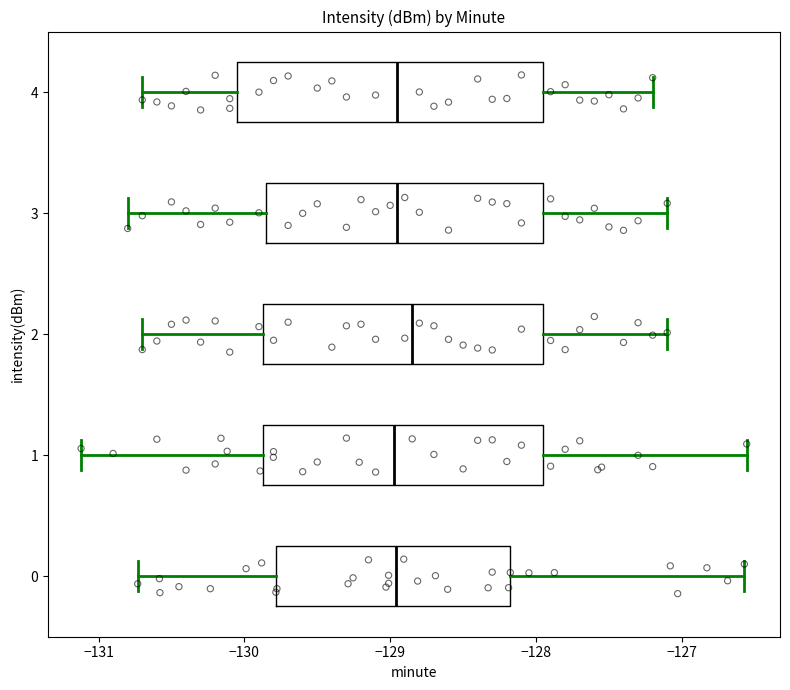

Where is the left edge of the box at y = 4 on the x-axis? The values are not printed on the chart, so give them approximately, as read against the axis.

-130.0